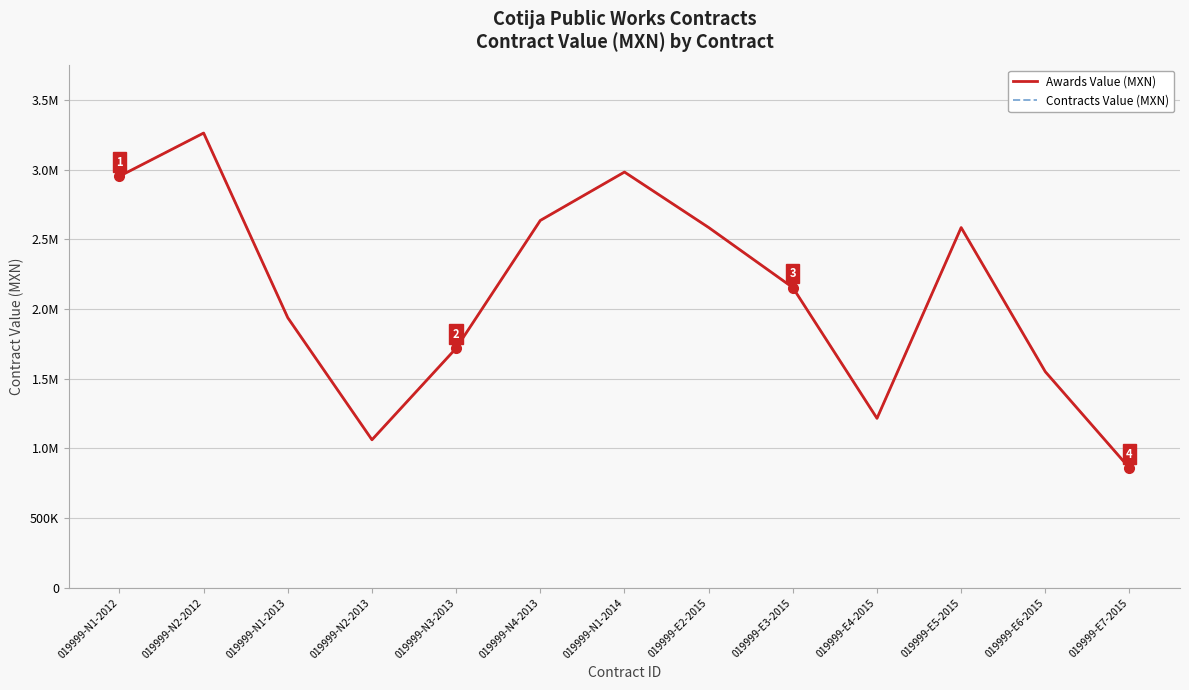

Is this an area chart (filled region under the line)?

No